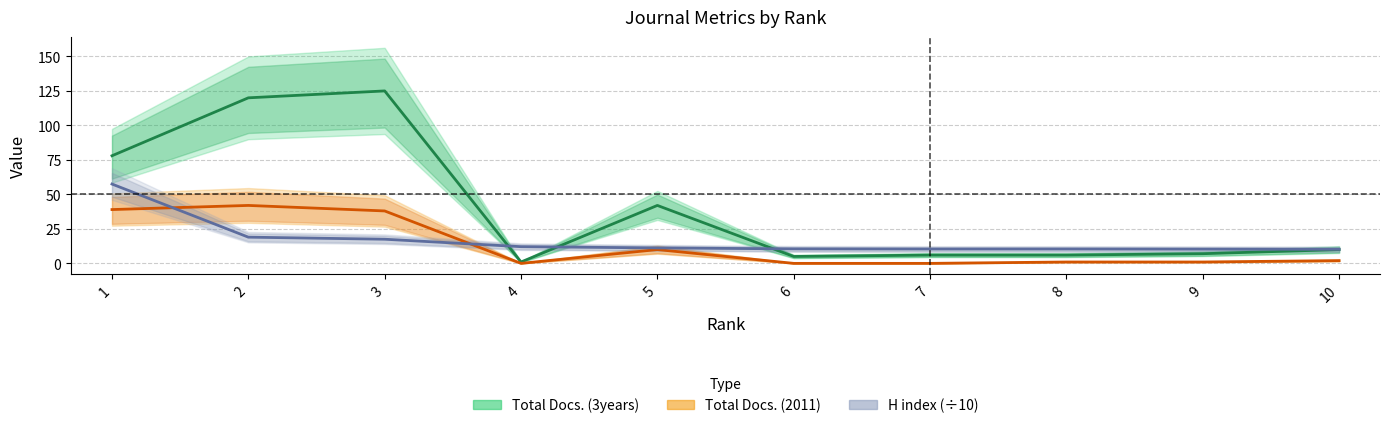

What is the average value of the Total Docs. (2011) series?

13.3